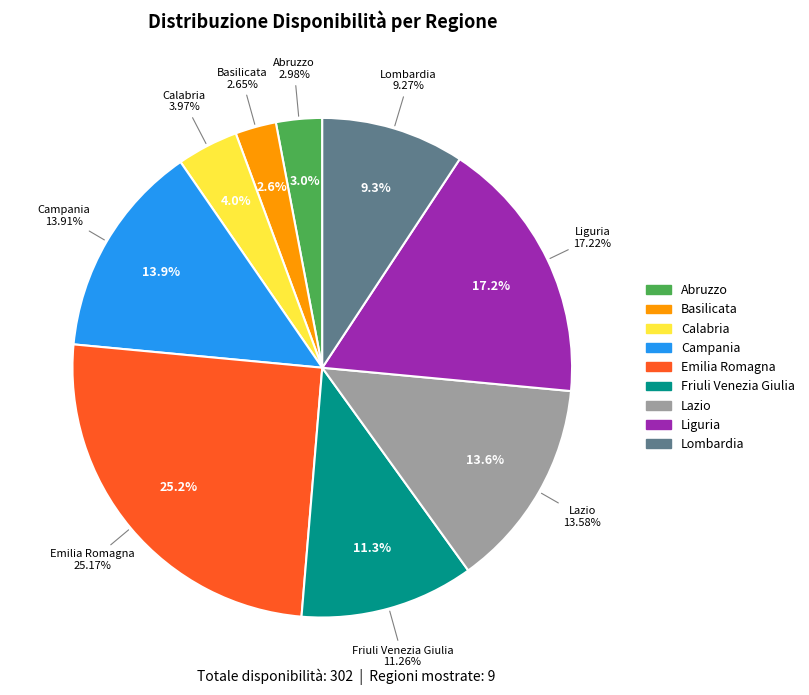

Does 37 represent more than half of the total?

No